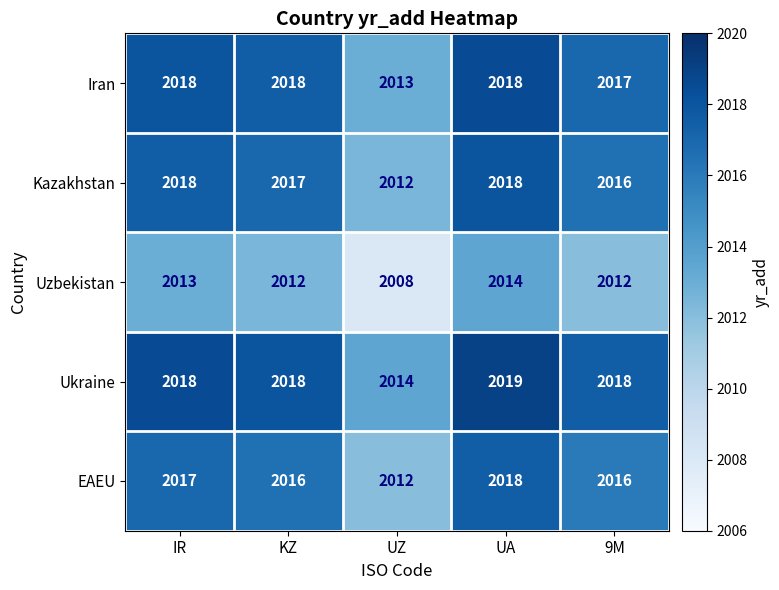

What is the average value of the Kazakhstan series?

2016